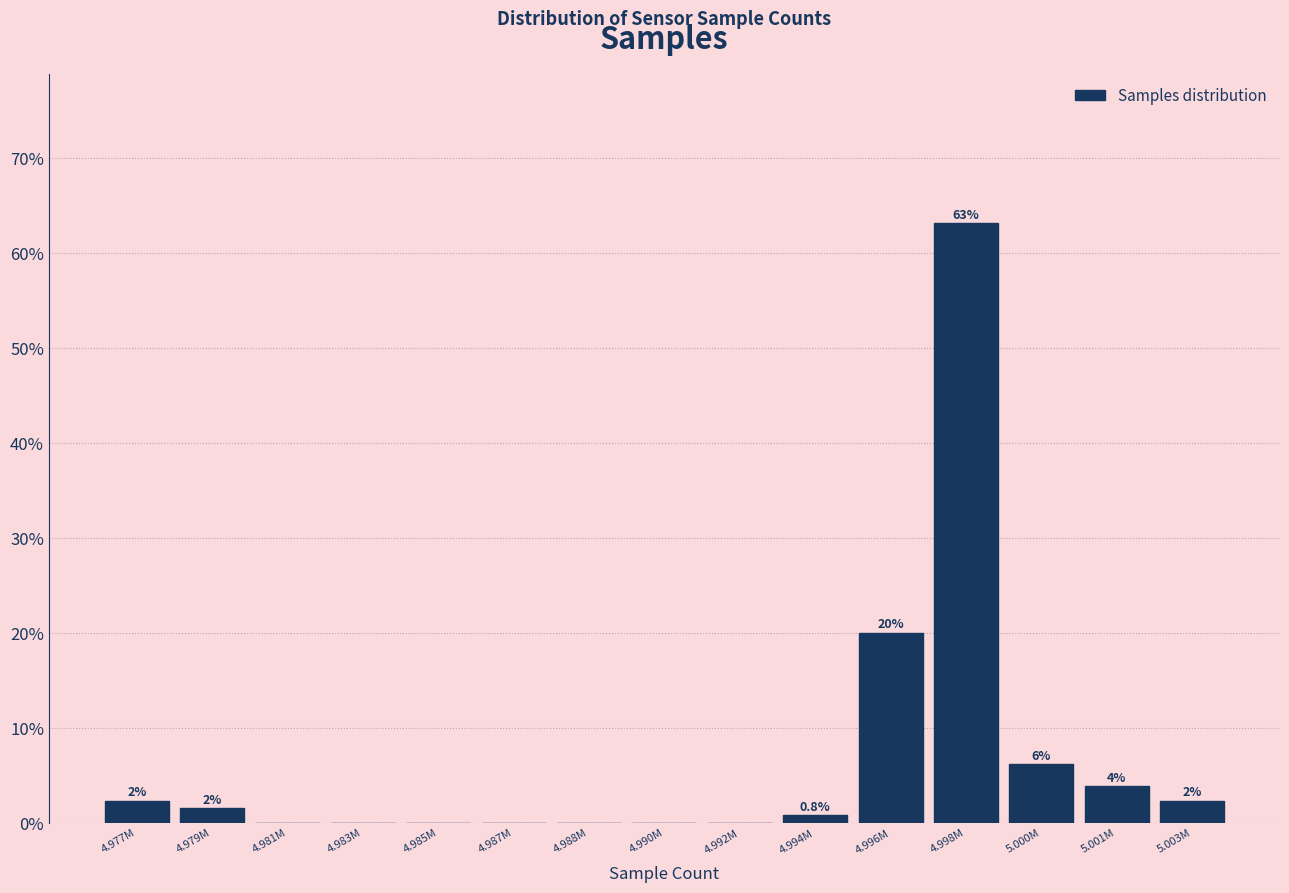

Are the bars horizontal?

No